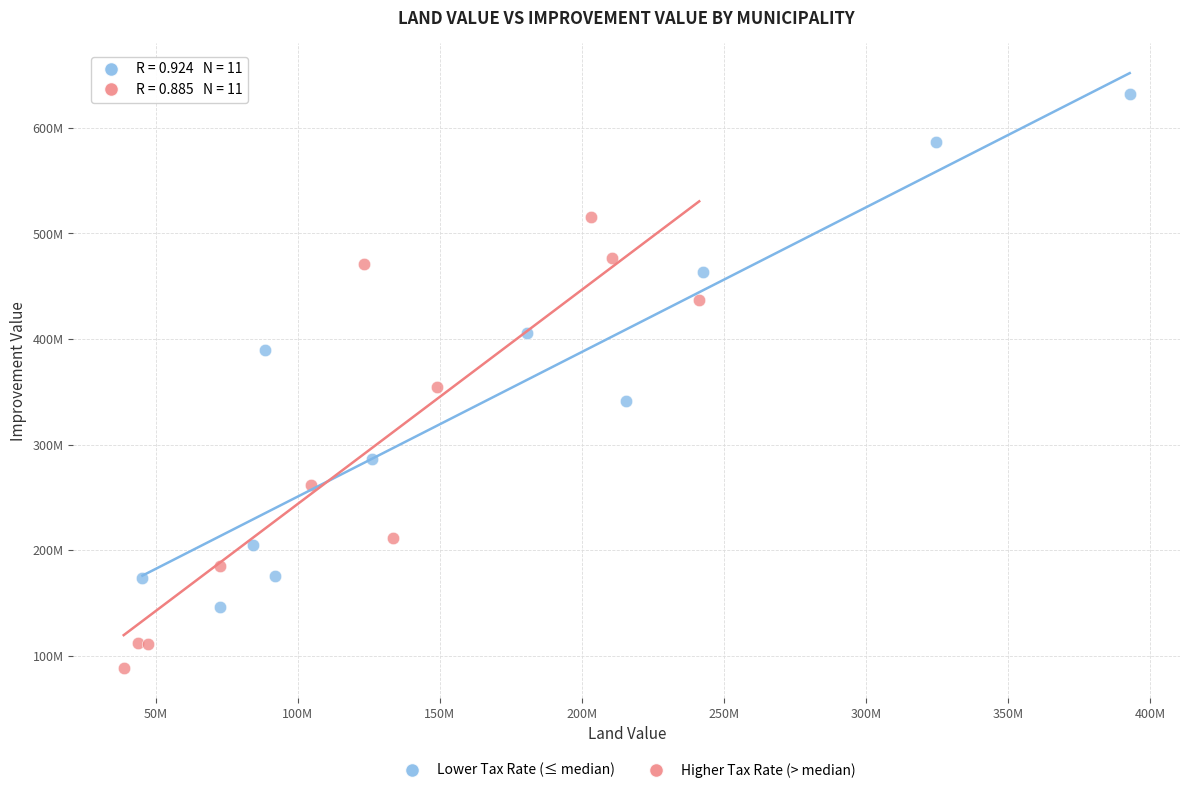

What are all the series names shown in the legend?

Lower Tax Rate (≤ median), Higher Tax Rate (> median)